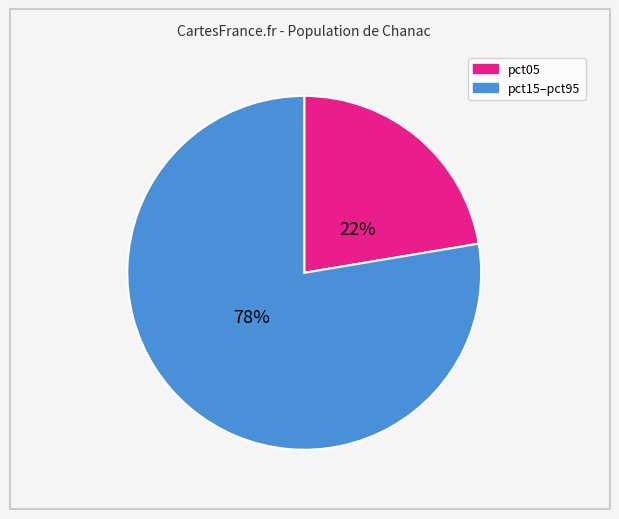

Is there any slice that represents more than half of the pie?

Yes